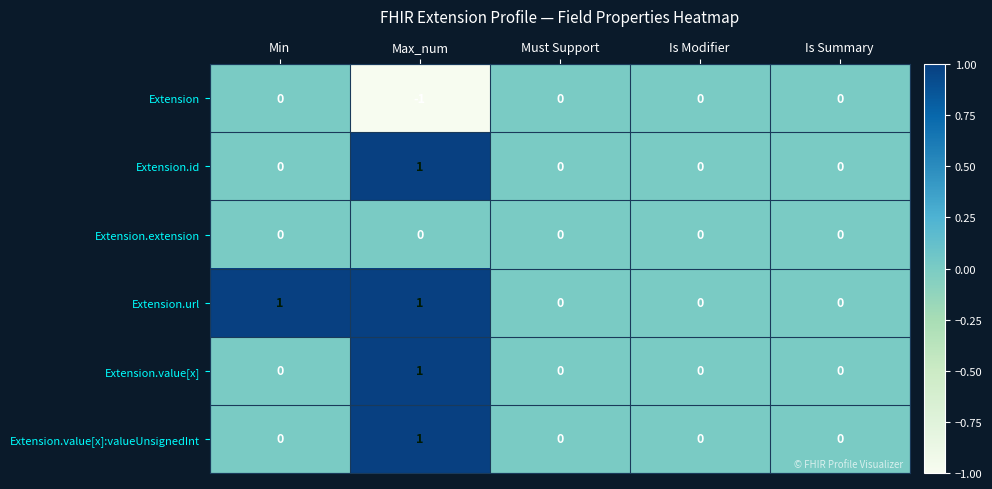

Reading left to right, transcribe all the data shown in this chart.

Extension: Min=0	Max_num=-1	Must Support=0	Is Modifier=0	Is Summary=0
Extension.id: Min=0	Max_num=1	Must Support=0	Is Modifier=0	Is Summary=0
Extension.extension: Min=0	Max_num=0	Must Support=0	Is Modifier=0	Is Summary=0
Extension.url: Min=1	Max_num=1	Must Support=0	Is Modifier=0	Is Summary=0
Extension.value[x]: Min=0	Max_num=1	Must Support=0	Is Modifier=0	Is Summary=0
Extension.value[x]:valueUnsignedInt: Min=0	Max_num=1	Must Support=0	Is Modifier=0	Is Summary=0